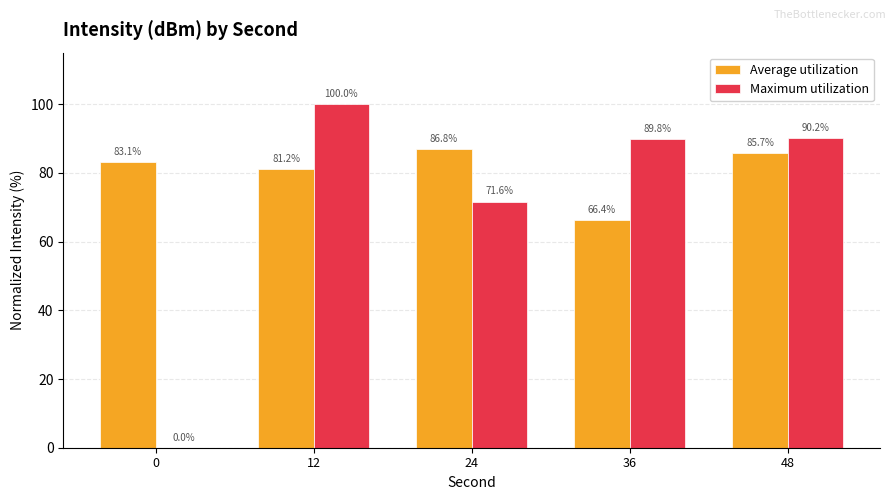

Which series changed the most between 0 and 12?

Maximum utilization